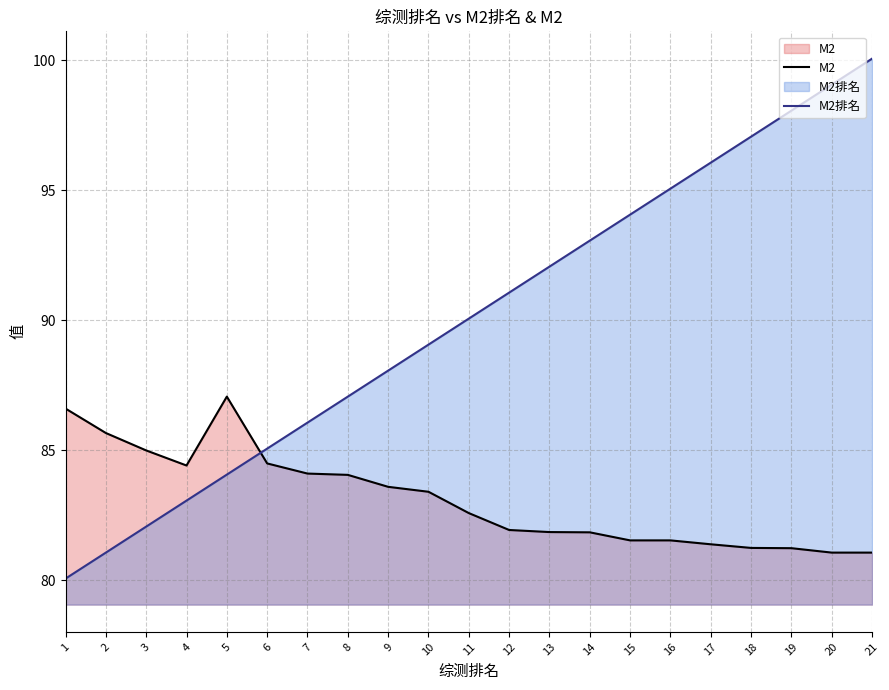

What is the value of the M2 point at the 14th from the left?

81.8